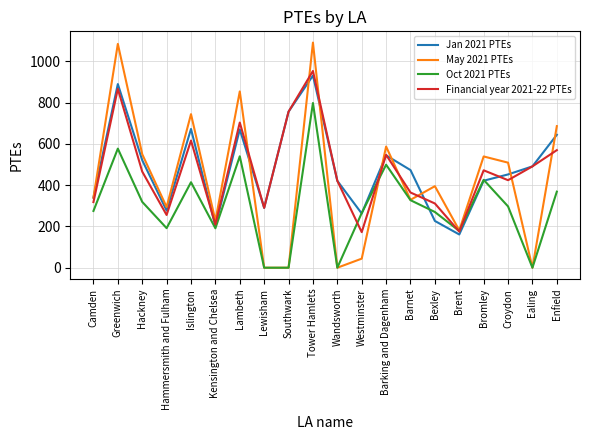

What value does the Jan 2021 PTEs series have at Hammersmith and Fulham?

276.6